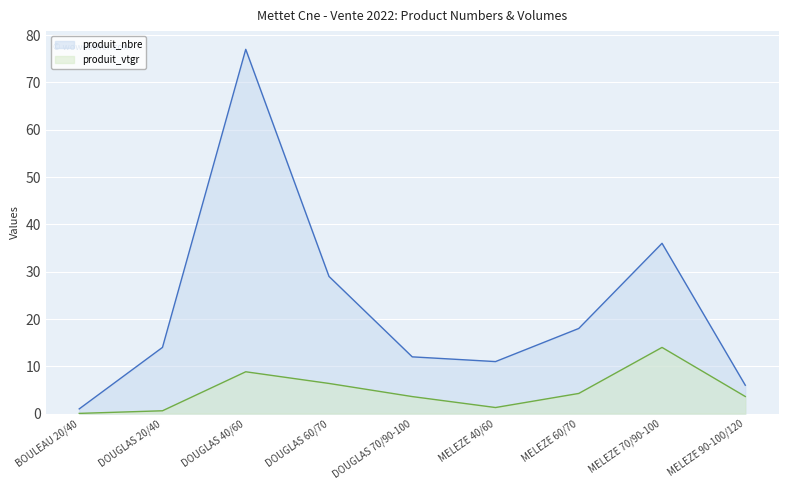

What is the sum of the produit_vtgr values at MELEZE 90-100/120 and MELEZE 70/90-100?

17.6